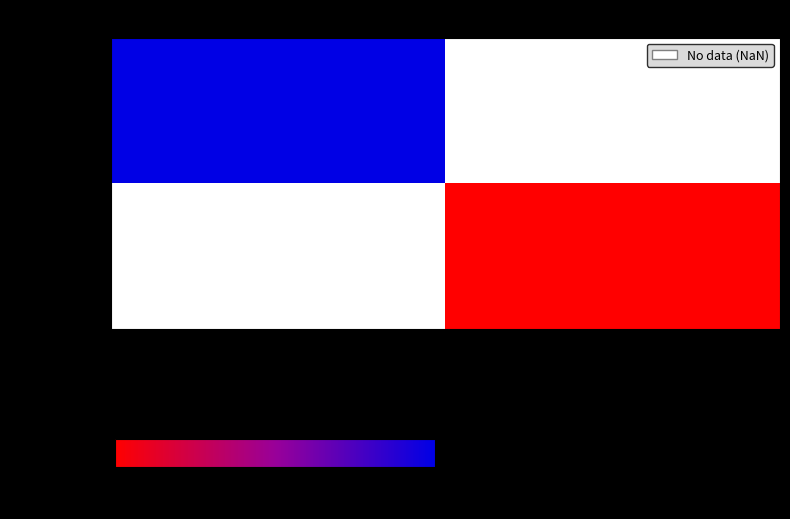

At which category does the chart reach its peak across all series?

-1